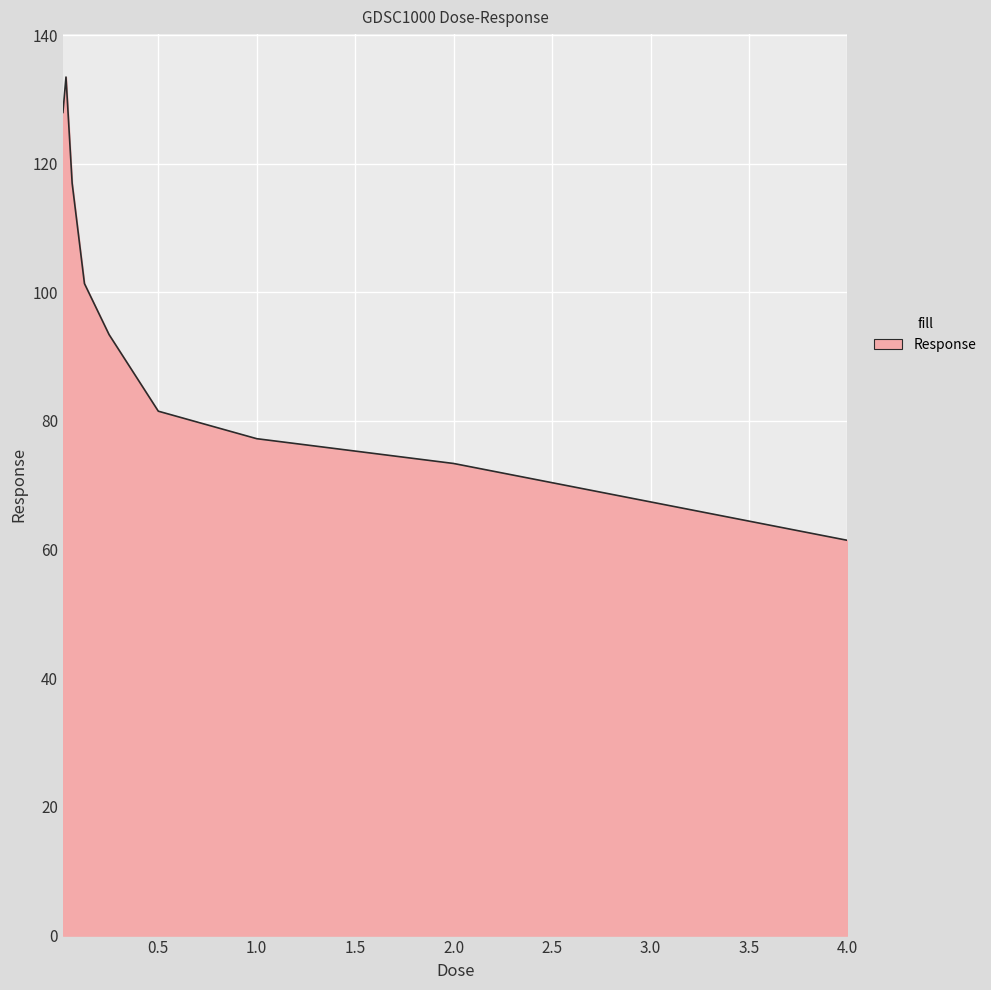

How many lines are shown in the chart?

1